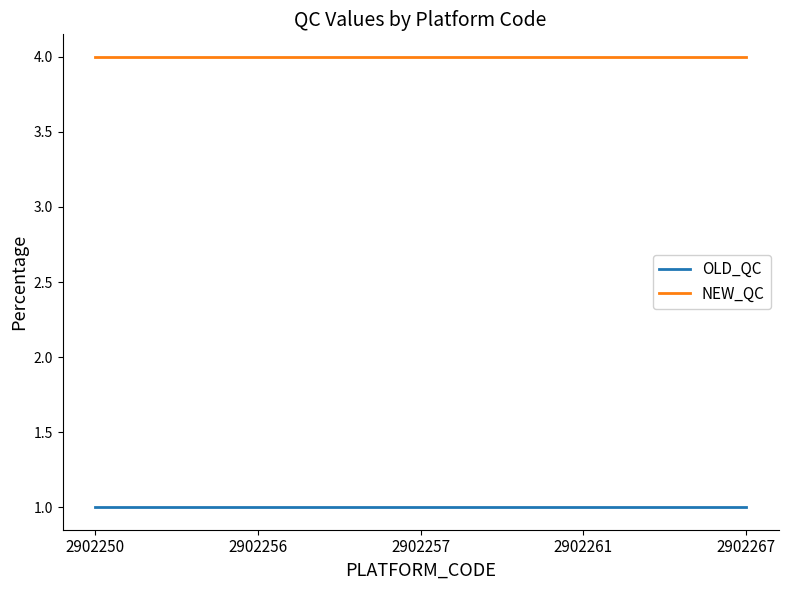

What is the maximum value for NEW_QC?

4